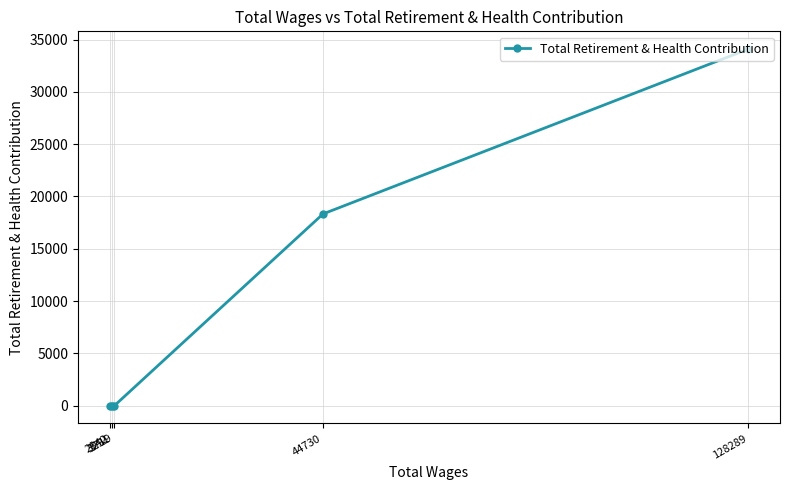

How many values are between 0 and 18328?

4